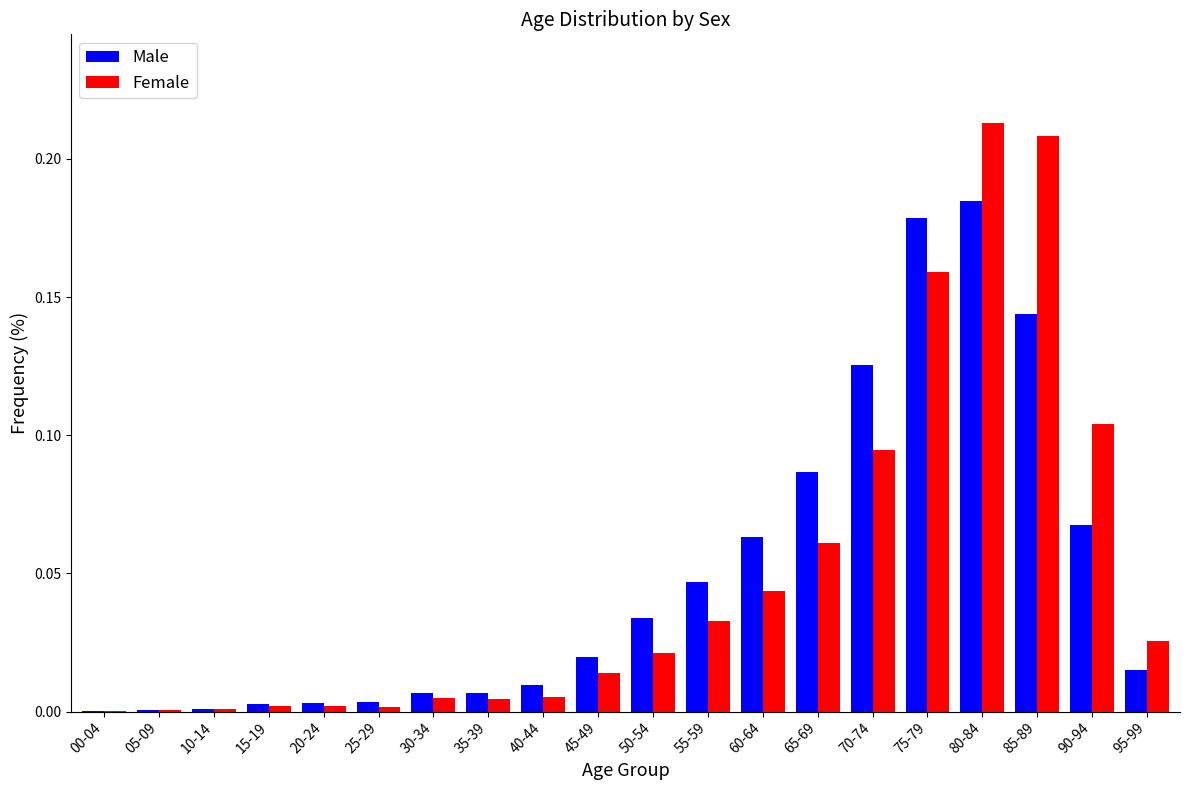

Which series changed the most between 55-59 and 95-99?

Male